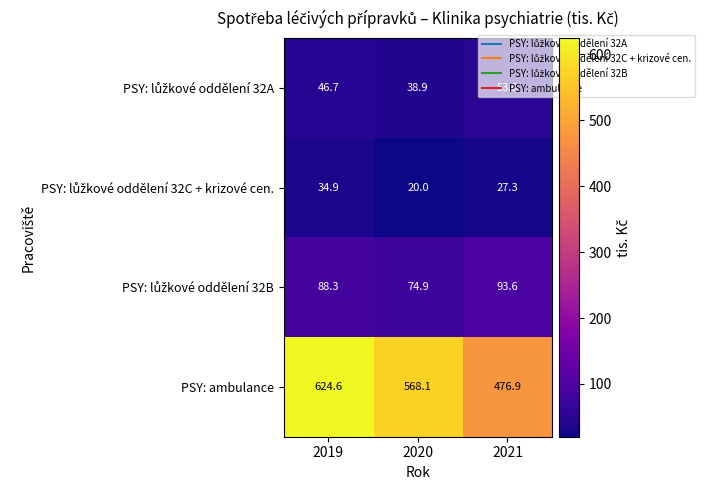

What is the total value across all series at 2019?

794.5